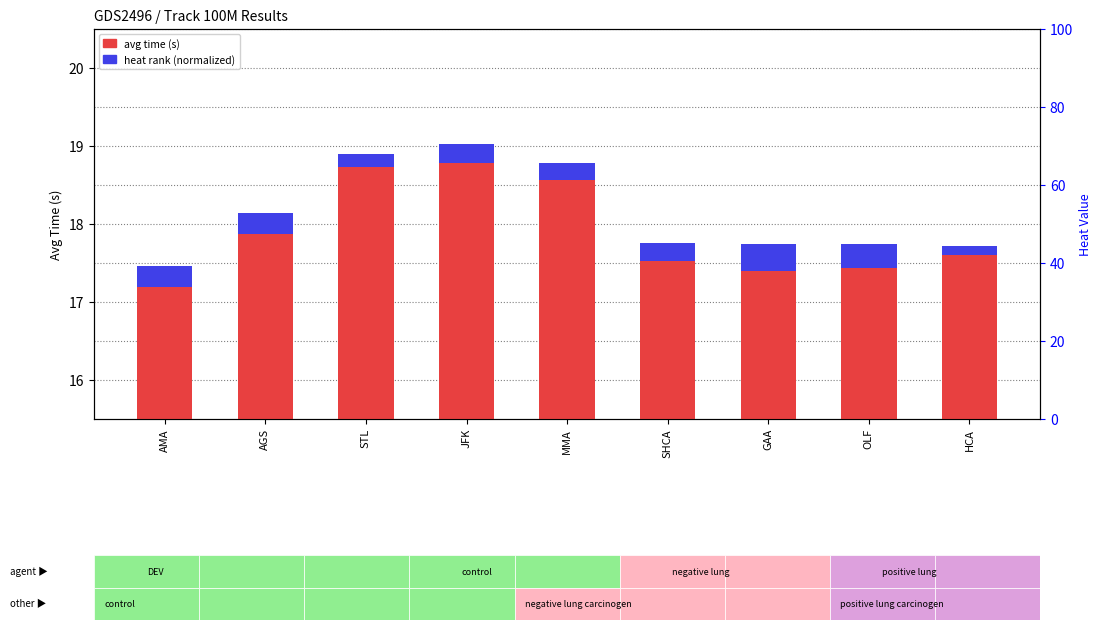

List the series in order of their peak value, highest first.

avg time (s), heat rank (normalized)